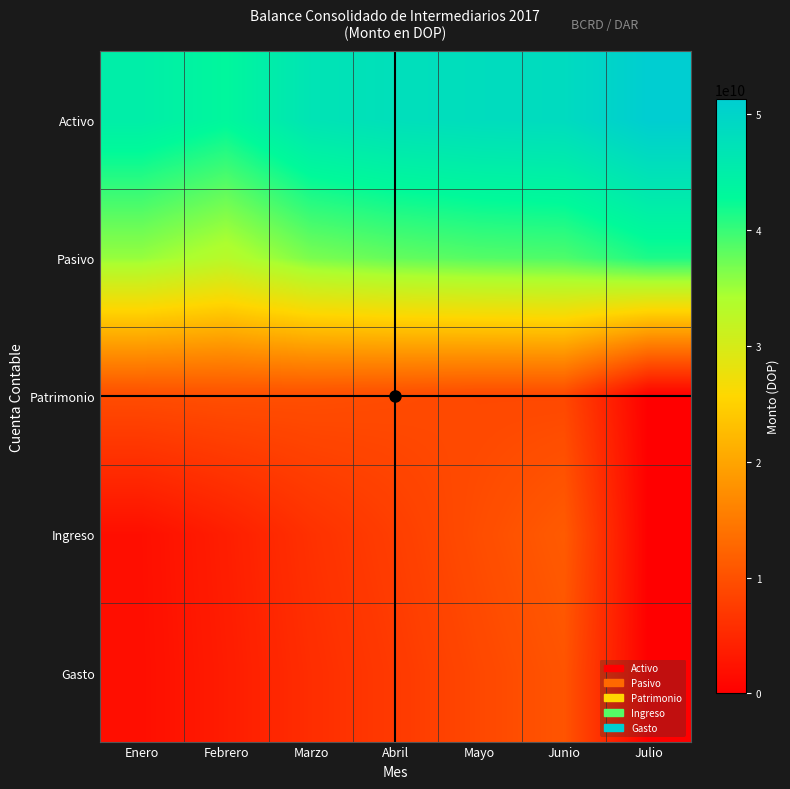

Between Mayo and Febrero, which is larger?

Mayo